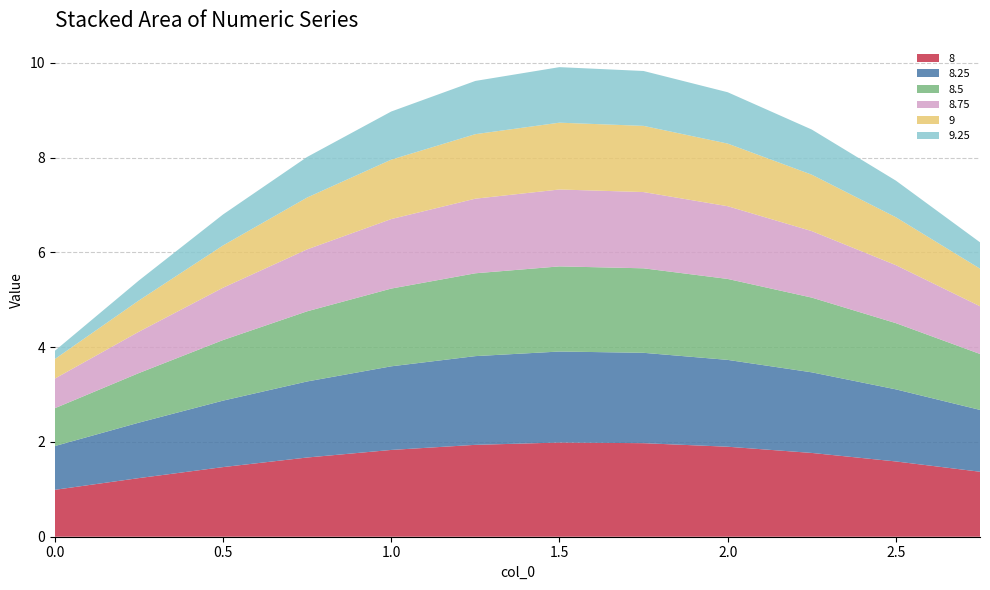

Reading left to right, what are all the values shown in this chart?

8: 1.0	1.2	1.5	1.7	1.8	1.9	2.0	2.0	1.9	1.8	1.6	1.4
8.25: 0.9	1.2	1.4	1.6	1.8	1.9	1.9	1.9	1.8	1.7	1.5	1.3
8.5: 0.8	1.0	1.3	1.5	1.6	1.7	1.8	1.8	1.7	1.6	1.4	1.2
8.75: 0.6	0.9	1.1	1.3	1.5	1.6	1.6	1.6	1.5	1.4	1.2	1.0
9: 0.4	0.7	0.9	1.1	1.3	1.4	1.4	1.4	1.3	1.2	1.0	0.8
9.25: 0.2	0.4	0.7	0.9	1.0	1.1	1.2	1.2	1.1	1.0	0.8	0.6